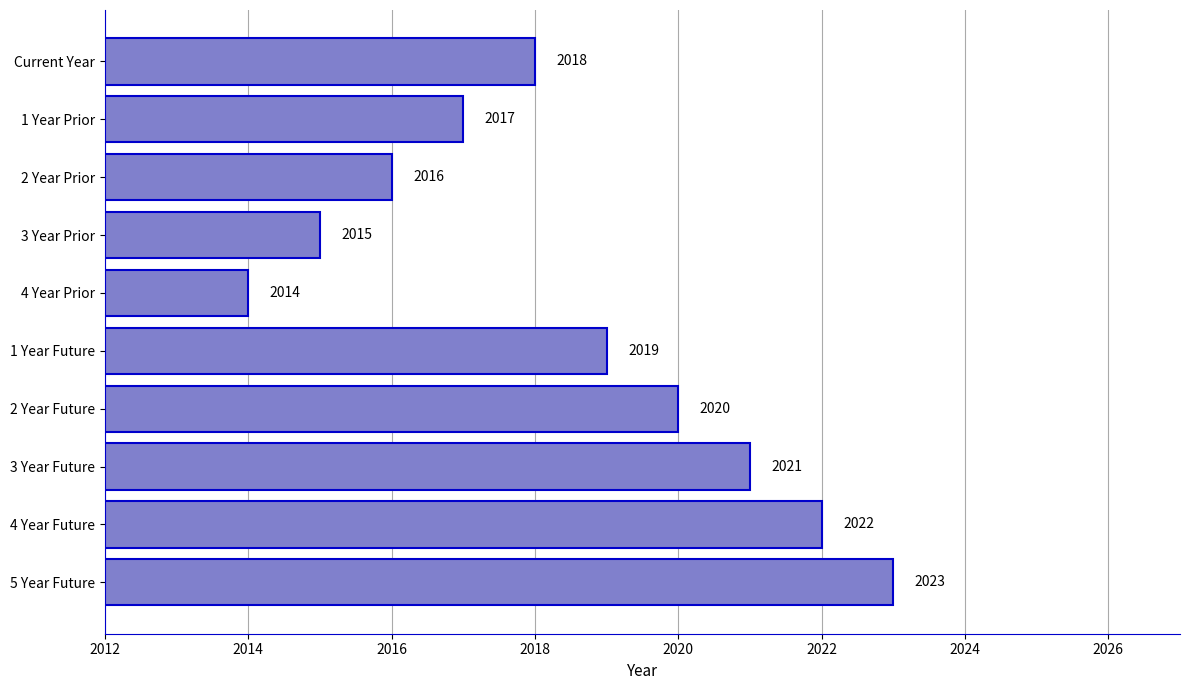

Rank the categories by value from lowest to highest.

4 Year Prior, 3 Year Prior, 2 Year Prior, 1 Year Prior, Current Year, 1 Year Future, 2 Year Future, 3 Year Future, 4 Year Future, 5 Year Future